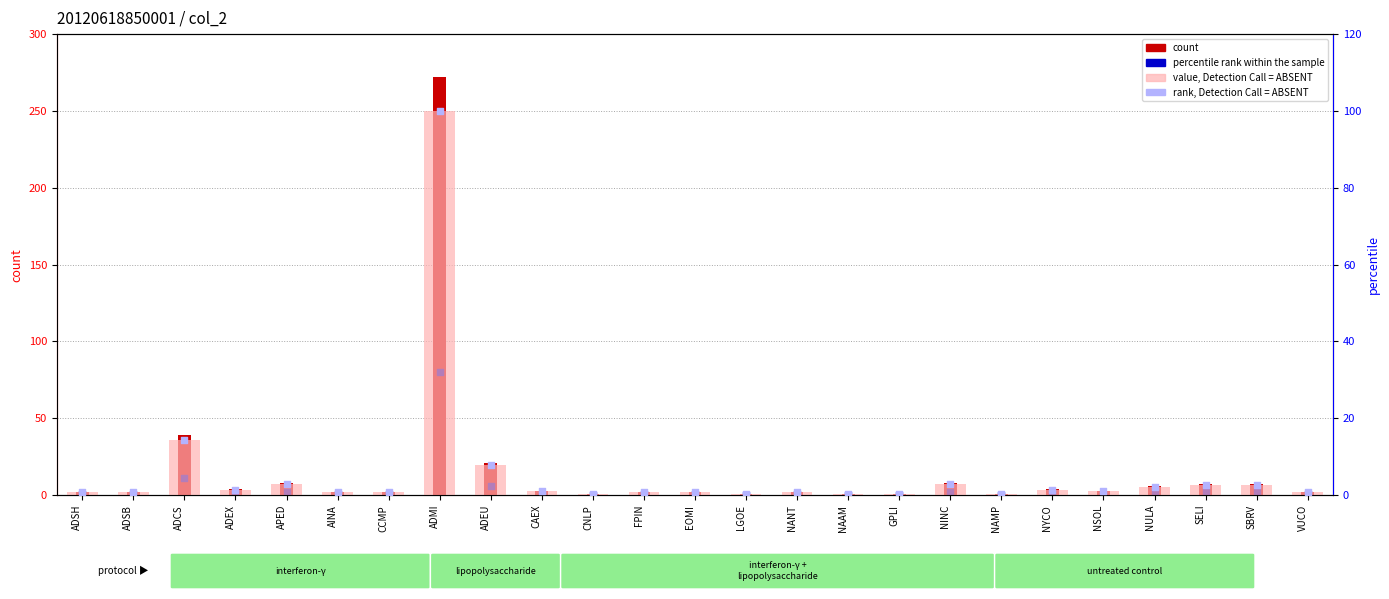

Which series reaches the minimum Y coordinate?

percentile rank within the sample